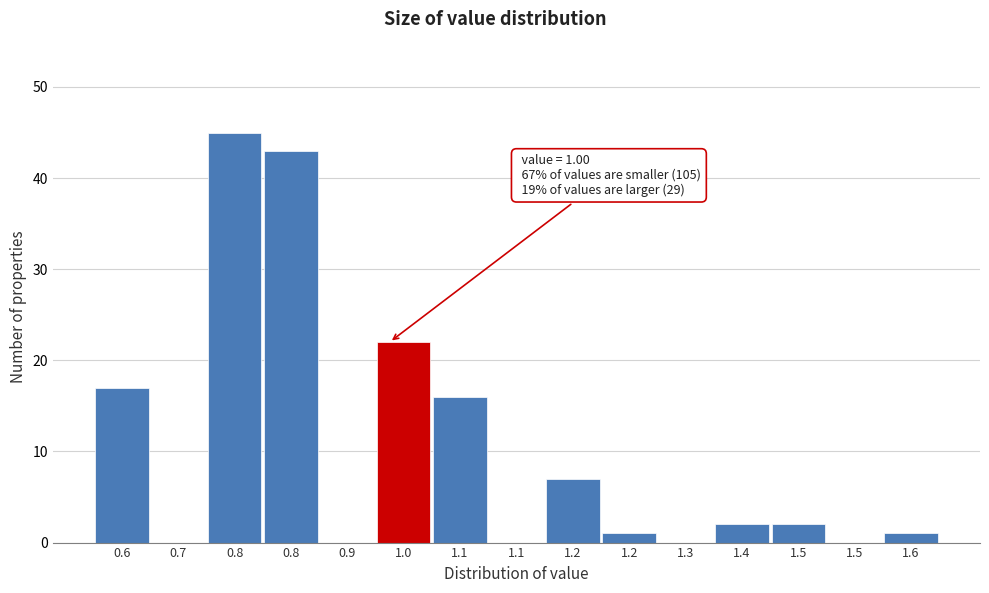

Count the number of categories in the chart.

15